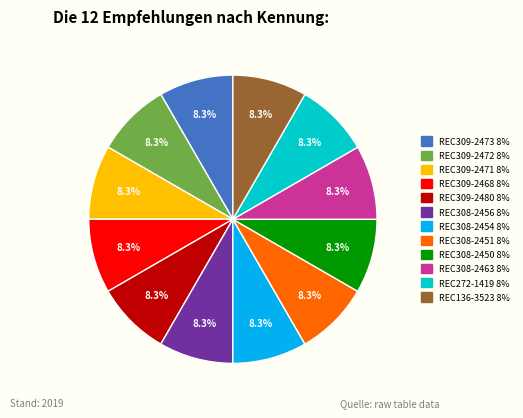

How many segments does this pie chart have?

12